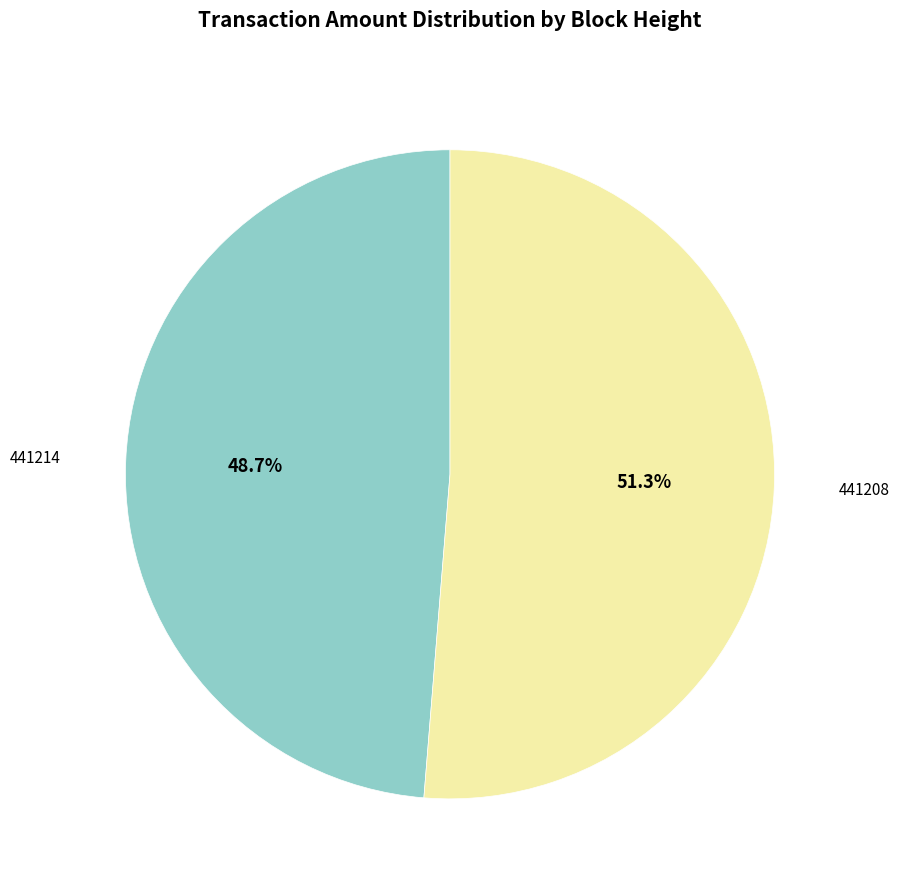

Is there any slice that represents more than half of the pie?

Yes